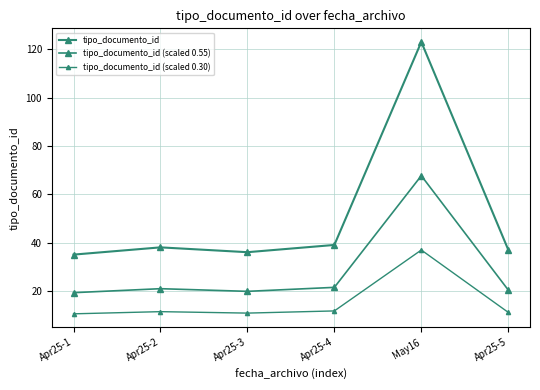

How many lines are shown in the chart?

3